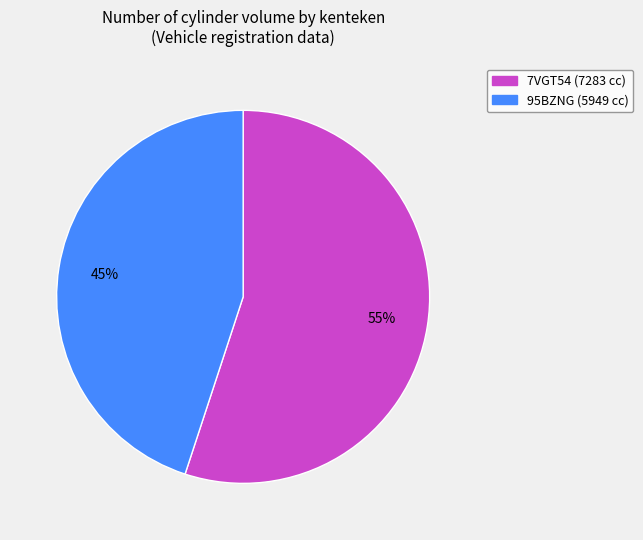

Does any single category account for the majority?

Yes